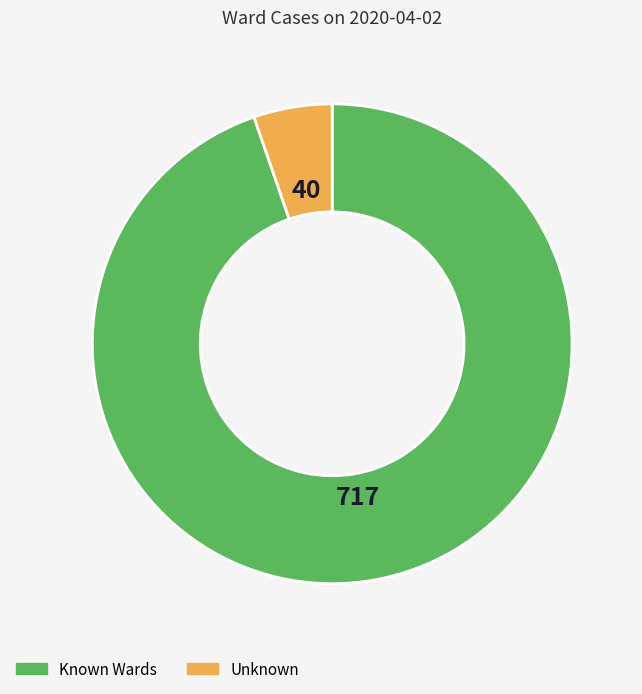

Count the number of slices in the pie.

2